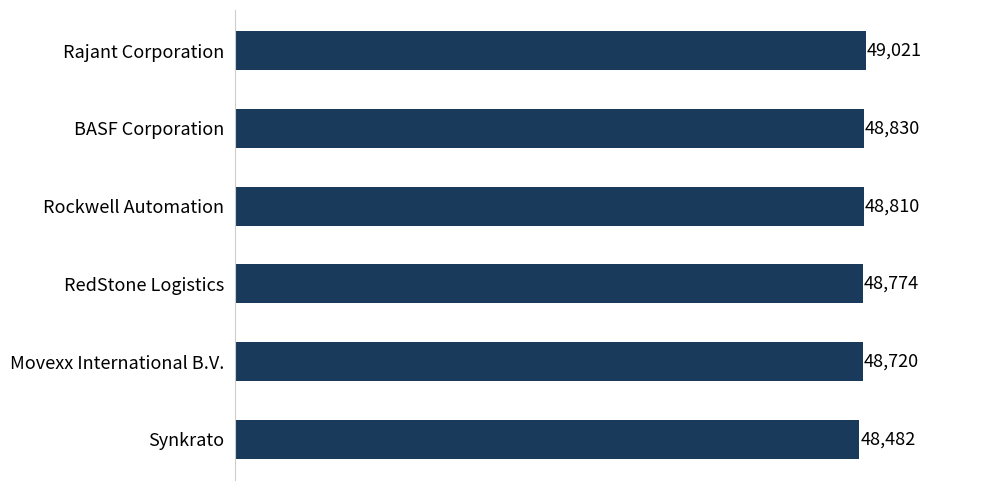

What is the difference between the maximum and minimum values?

539